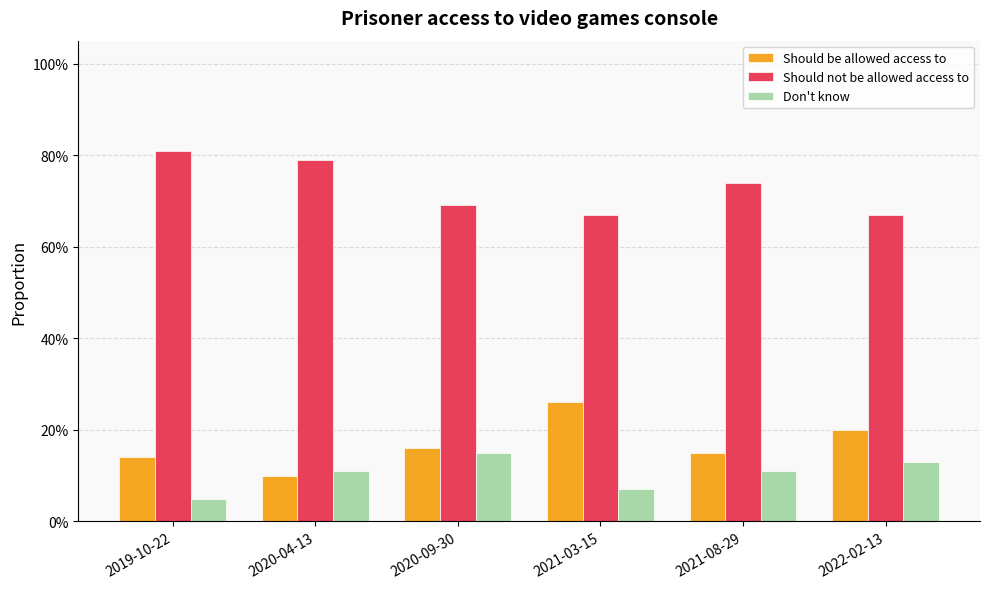

Is the value of Should not be allowed access to at 2020-04-13 greater than the value of Should be allowed access to at 2020-09-30?

Yes